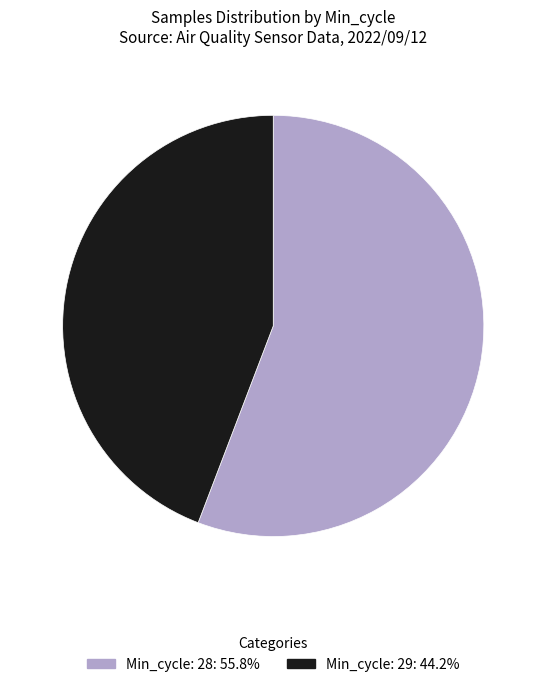

Does any single category account for the majority?

Yes